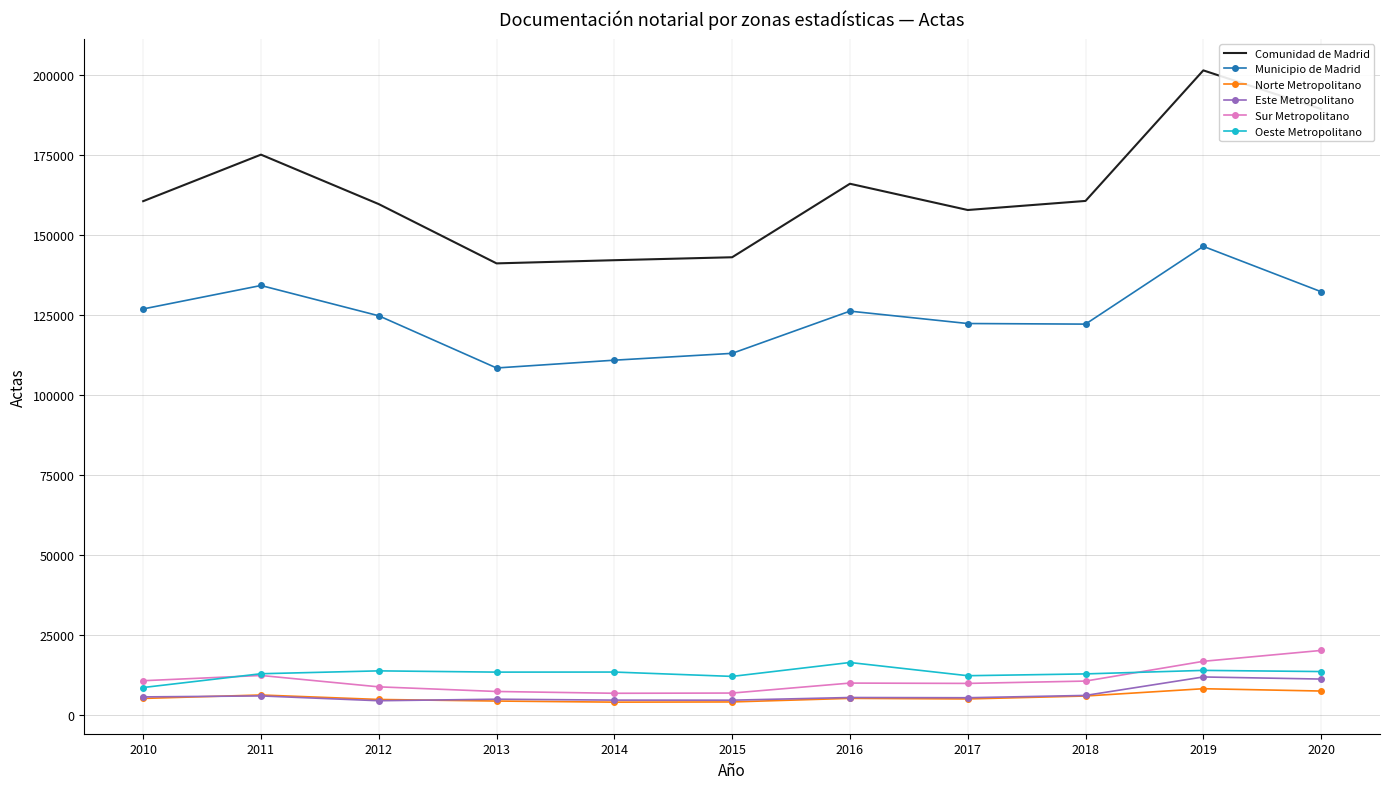

What are all the series names shown in the legend?

Comunidad de Madrid, Municipio de Madrid, Norte Metropolitano, Este Metropolitano, Sur Metropolitano, Oeste Metropolitano